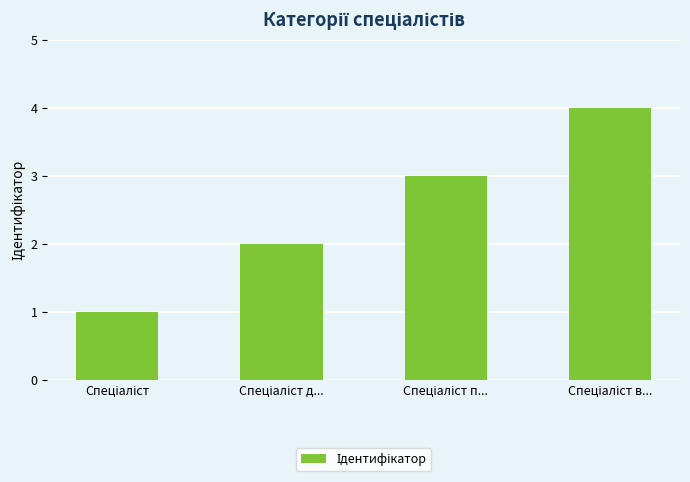

What is the sum of all values?

10